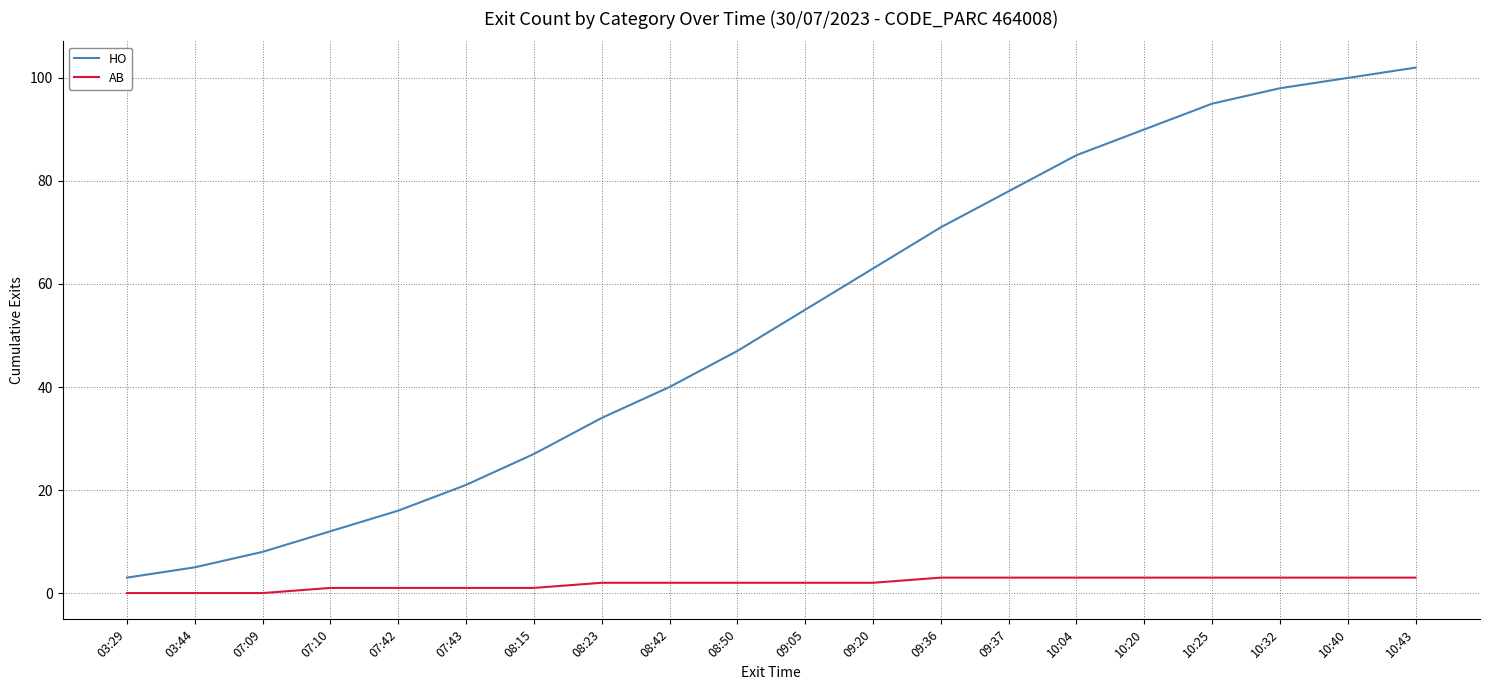

True or false: HO has more than 1 interior local peaks.

False